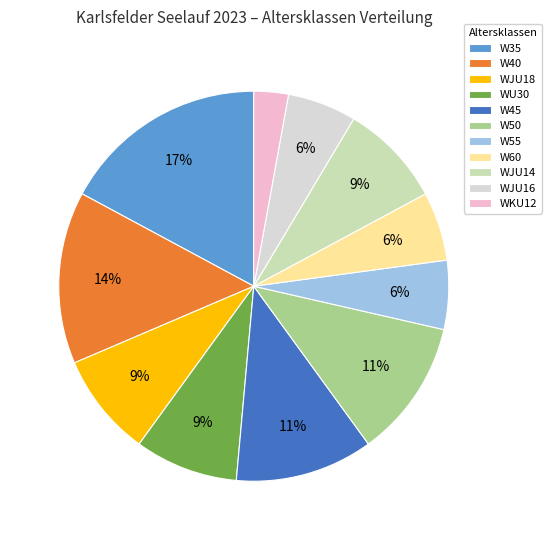

What percentage is the WJU14 slice, to the nearest percent?

9%